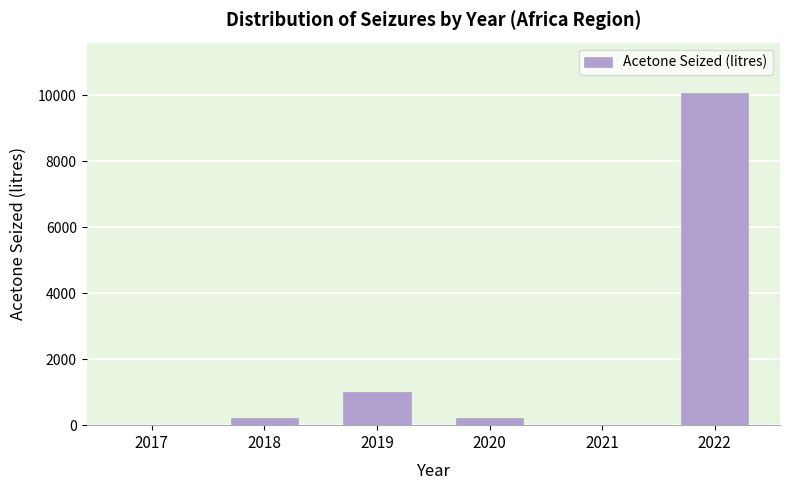

The chart shows a value of 383 at 2019. True or false?

False